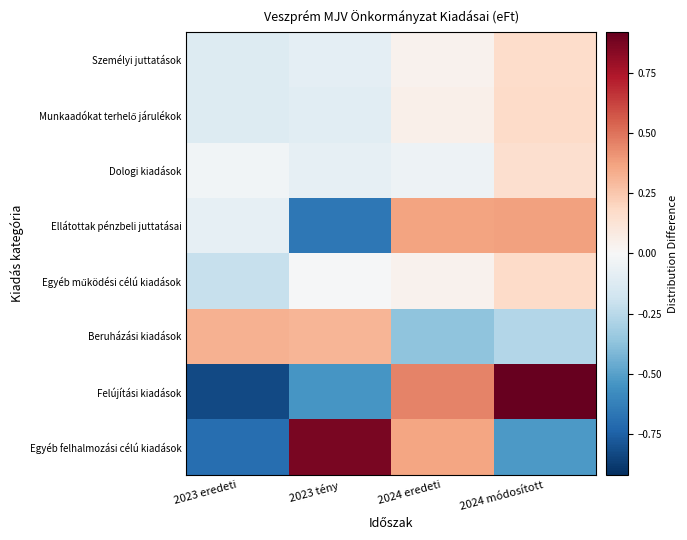

What is the difference between the highest and lowest values at 2023 tény?

1.5